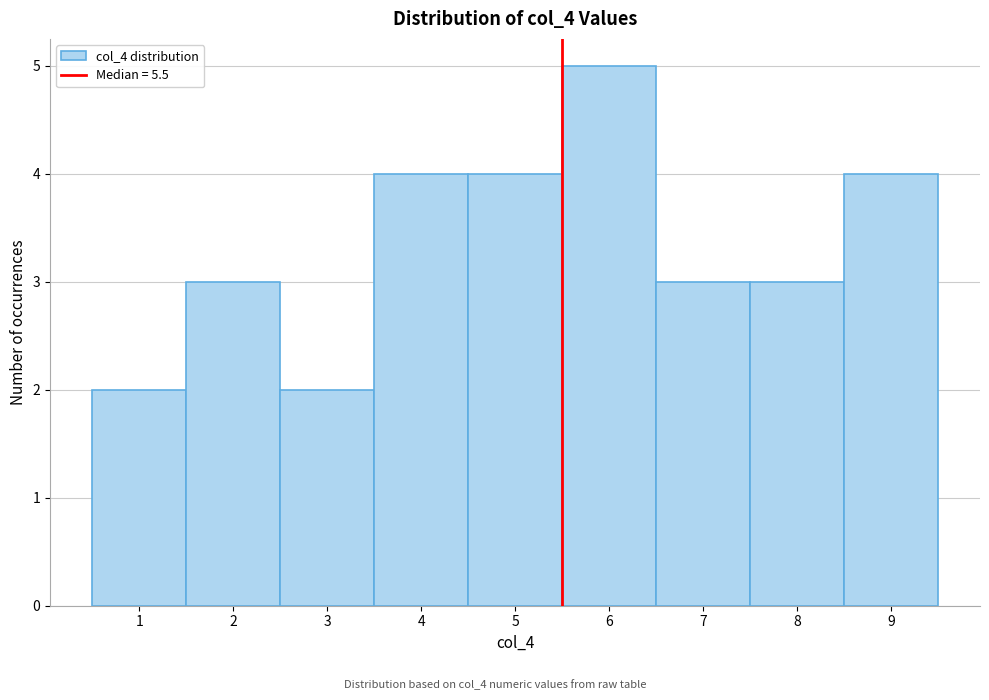

Which range on the x-axis has the tallest bar?

5.5 to 6.5